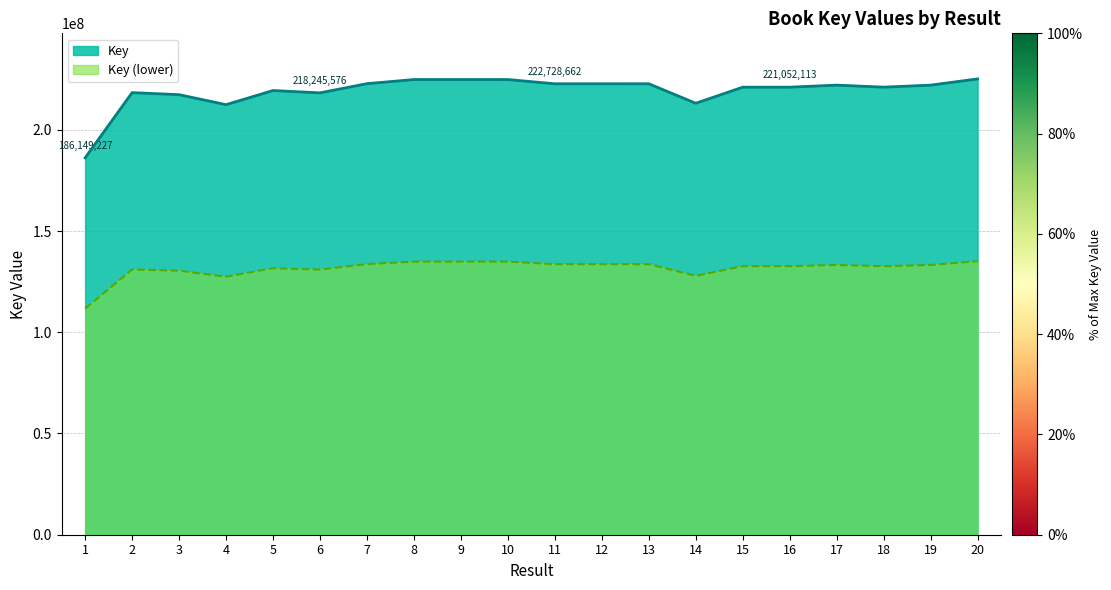

Approximately how many times larger is the value at 7 compared to 10?

1.0